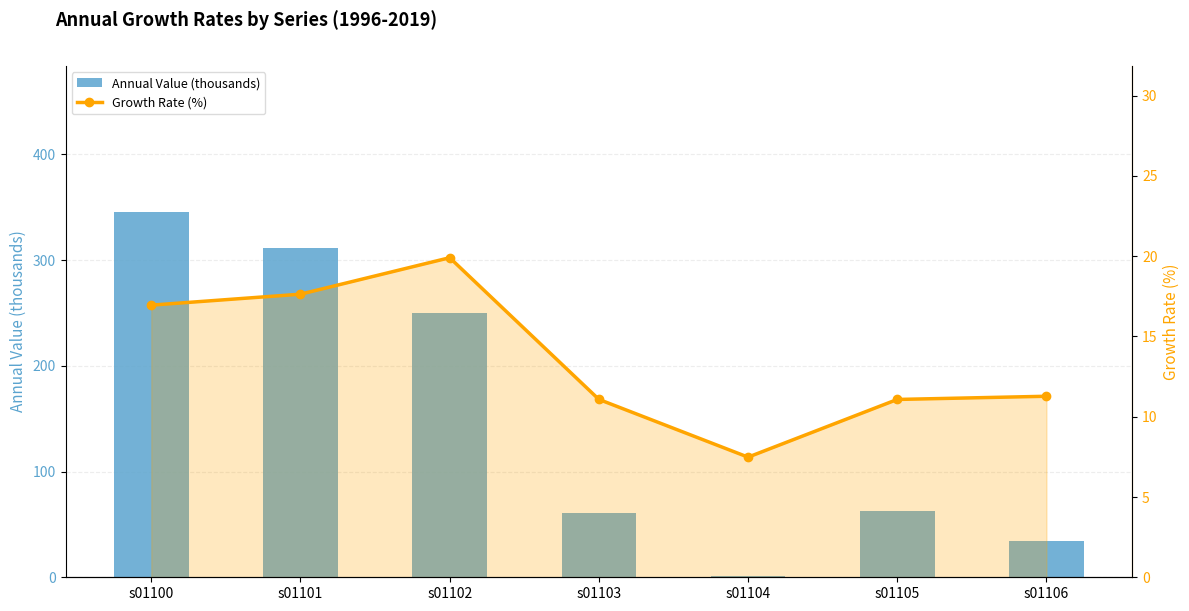

Rank the series by their average value, from lowest to highest.

Growth Rate (%), Annual Value (thousands)